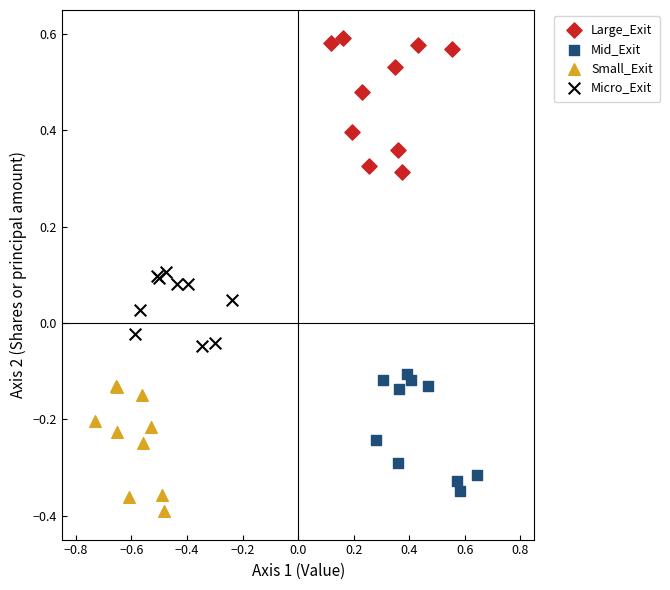

Which series reaches the maximum Y coordinate?

Large_Exit